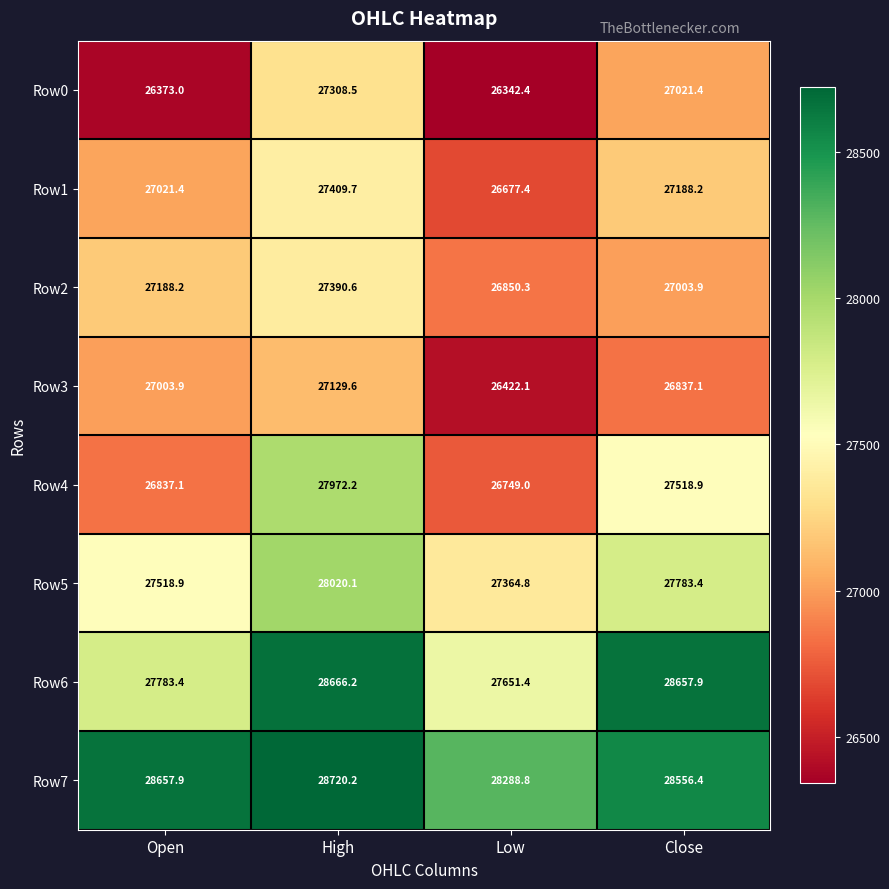

Rank the series by their maximum value, from lowest to highest.

Row3, Row0, Row2, Row1, Row4, Row5, Row6, Row7